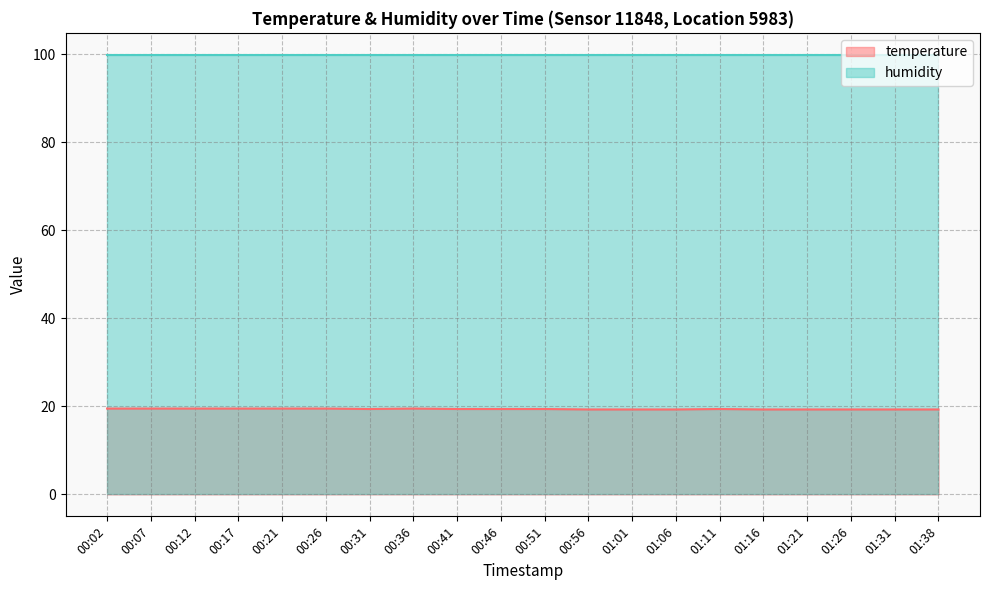

What is the value of the 18th point from the left?

19.3